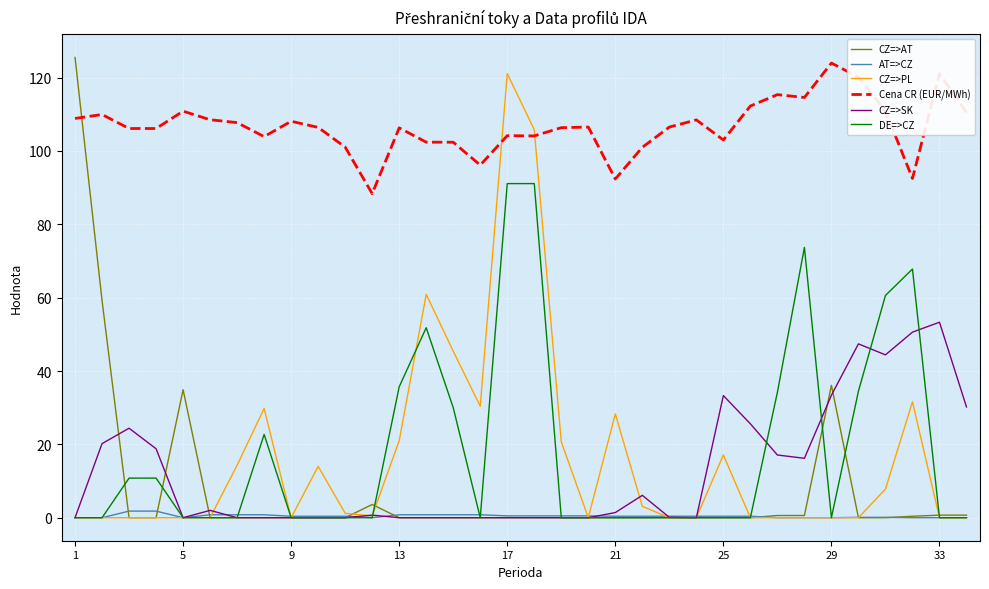

True or false: Cena CR (EUR/MWh) and CZ=>SK cross at least once.

False